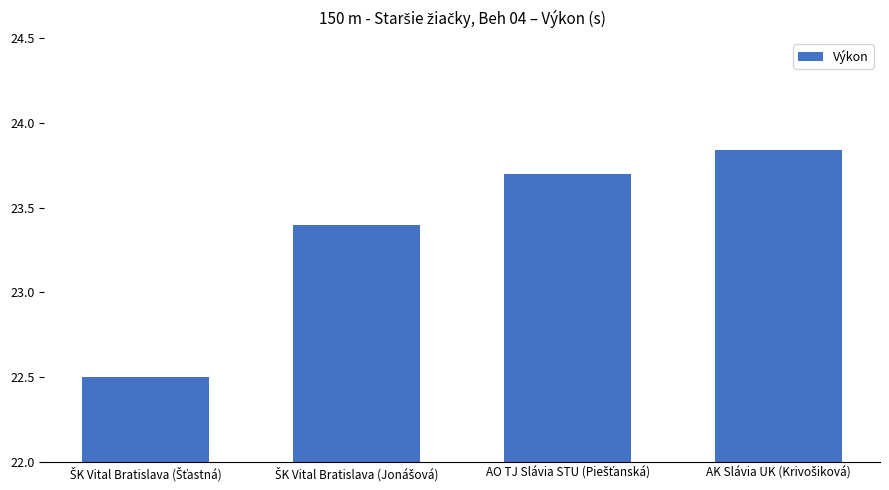

Count the values in the range 23 to 24.

3